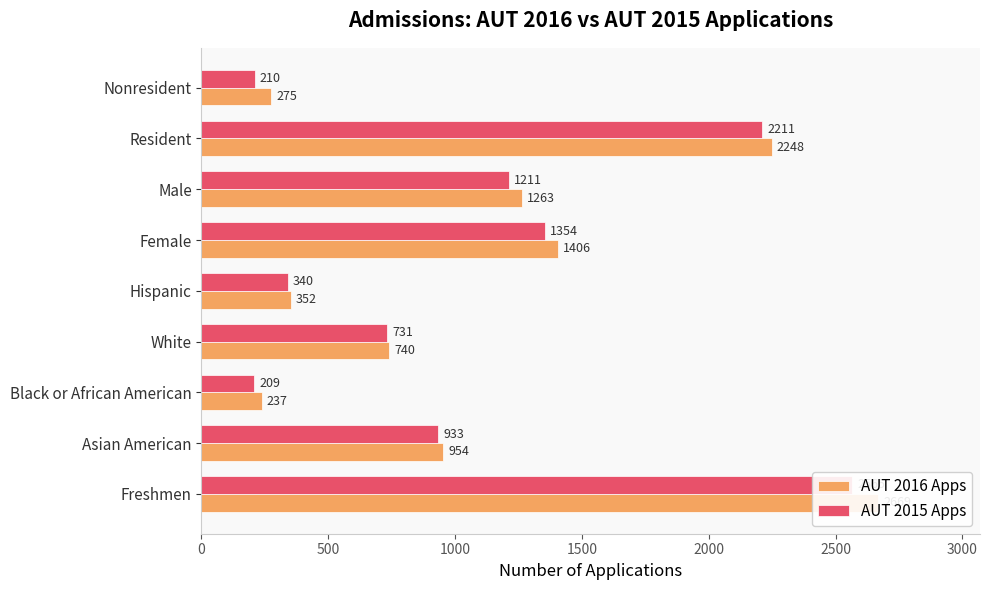

Reading right to left, extract all data points from this chart.

AUT 2016 Apps: 275	2248	1263	1406	352	740	237	954	2669
AUT 2015 Apps: 210	2211	1211	1354	340	731	209	933	2565